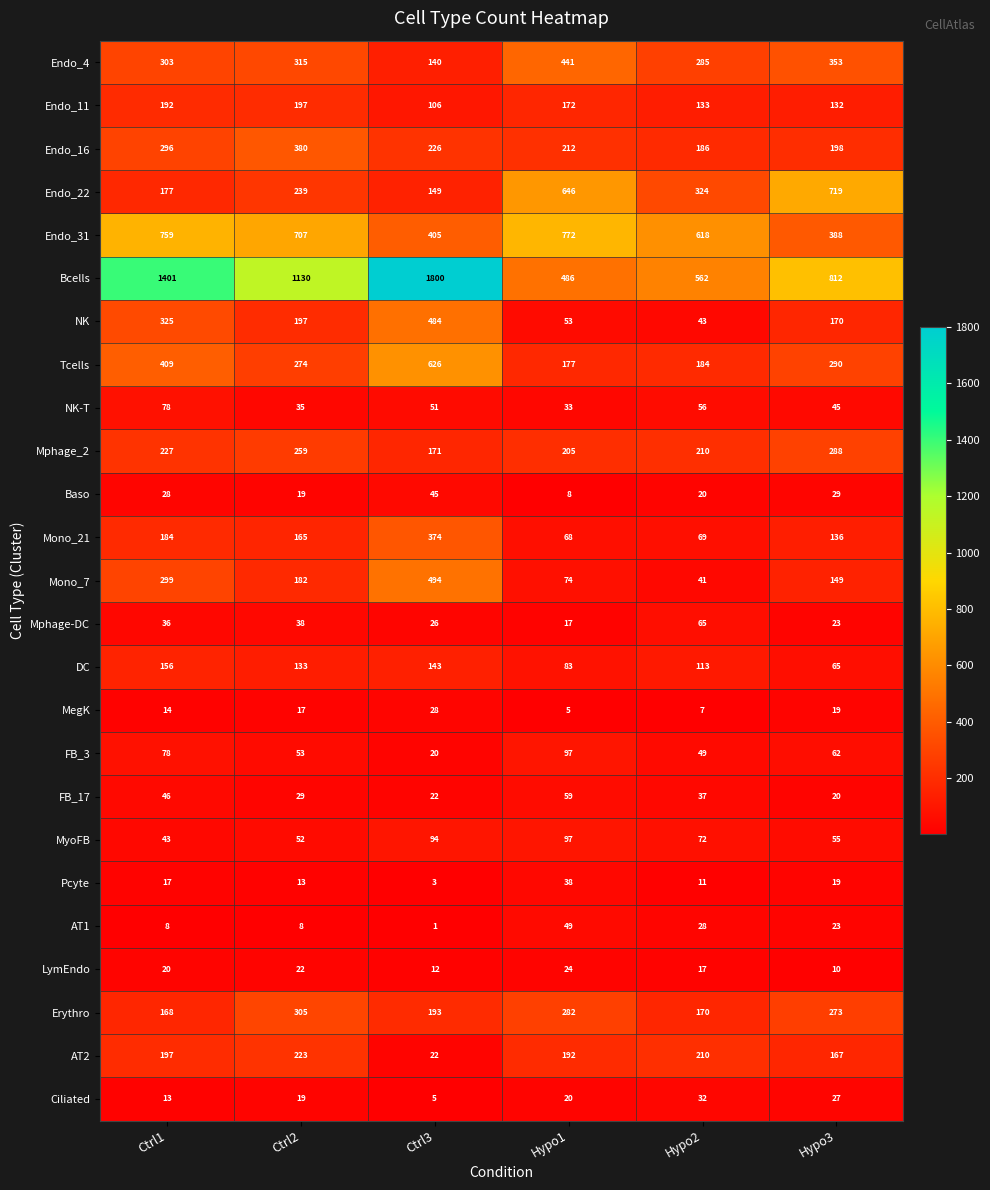

What is the difference between the maximum and second lowest values in the LymEndo series?

12